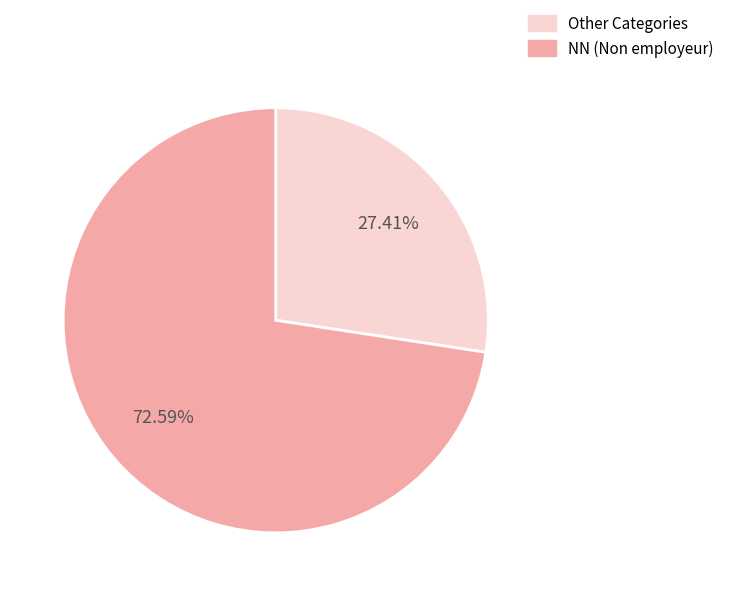

How many slices are in this pie chart?

2